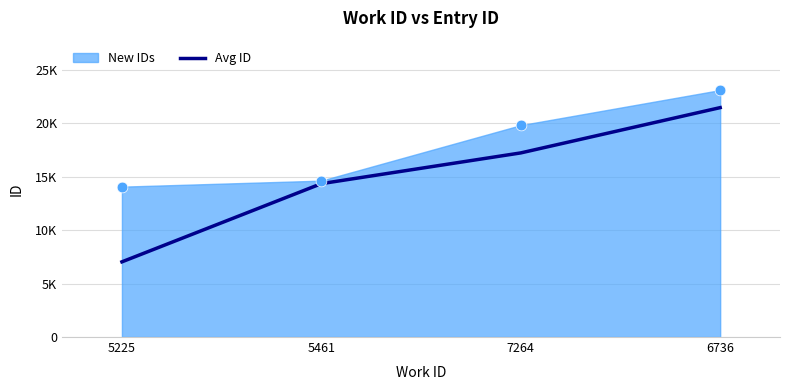

Approximately how many times larger is the value at 5461 compared to 7264?

0.8